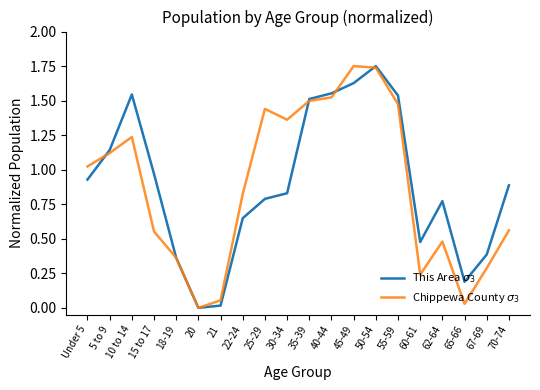

What is the total value across all series at 25-29?

2.2